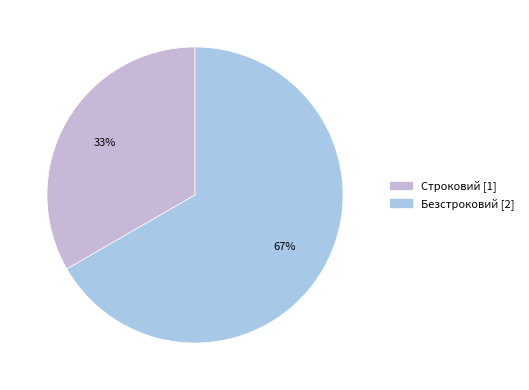

To the nearest percent, what is the average slice percentage?

50%